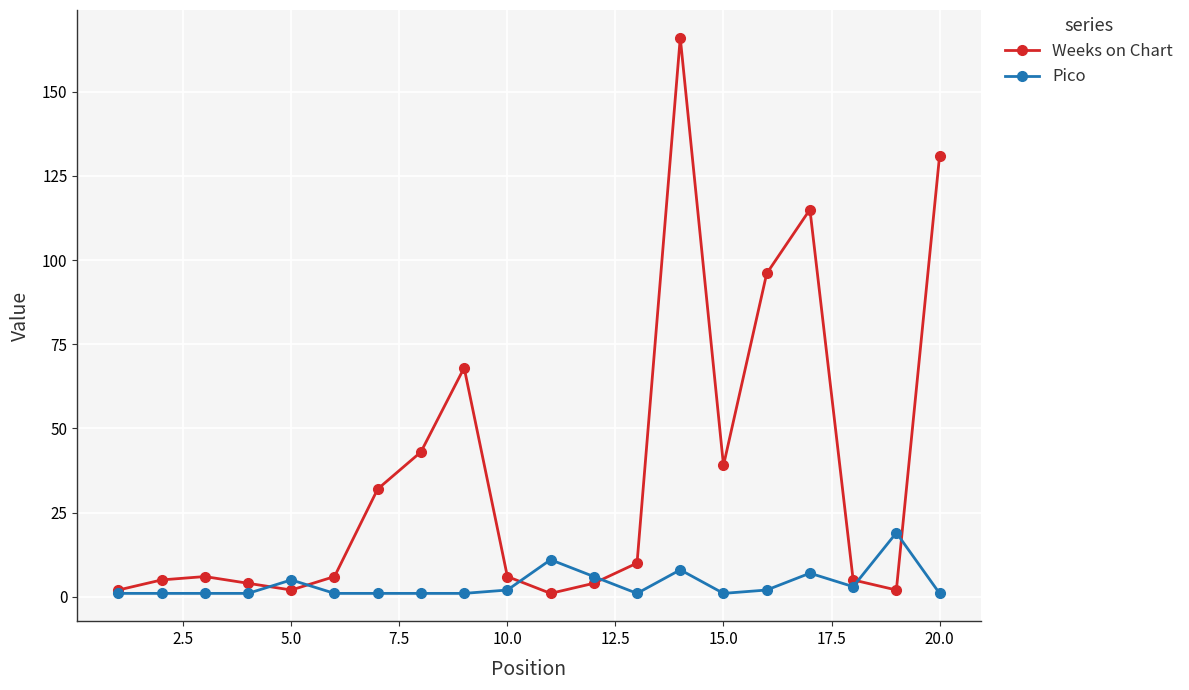

What is the highest value of the Pico series?

19